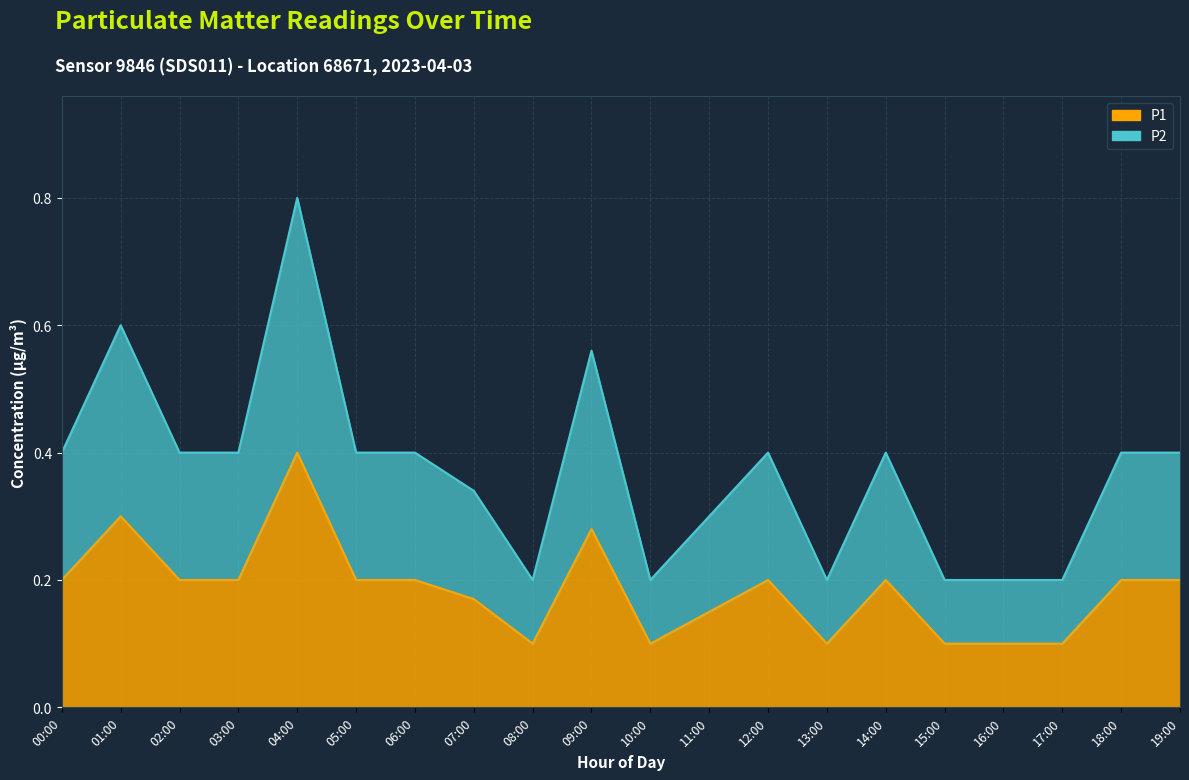

Reading left to right, what are all the values shown in this chart?

P1: 0.2	0.3	0.2	0.2	0.4	0.2	0.2	0.2	0.1	0.3	0.1	0.1	0.2	0.1	0.2	0.1	0.1	0.1	0.2	0.2
P2: 0.4	0.6	0.4	0.4	0.8	0.4	0.4	0.3	0.2	0.6	0.2	0.3	0.4	0.2	0.4	0.2	0.2	0.2	0.4	0.4